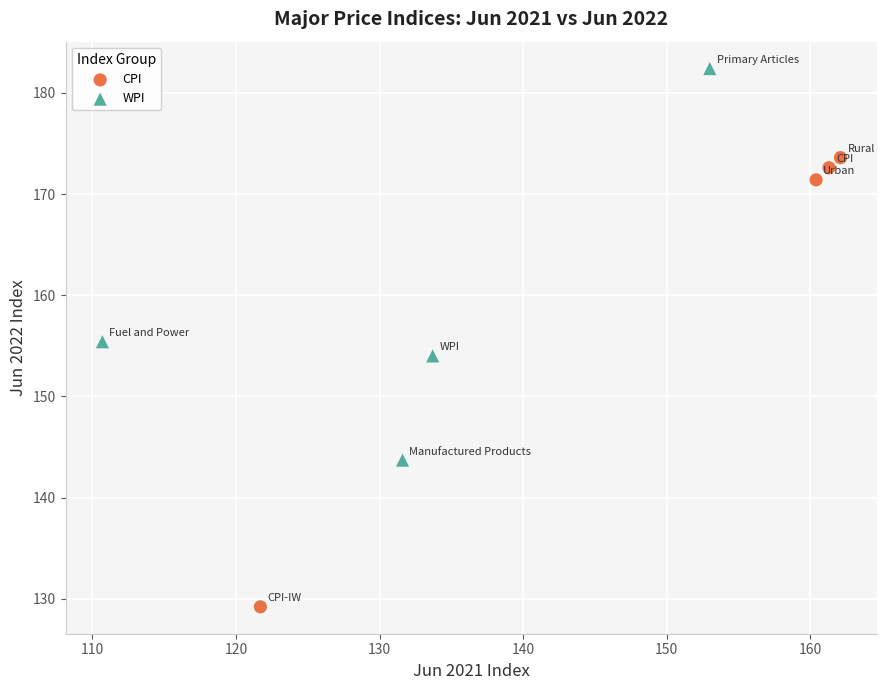

Which series has the largest Y range (max minus min)?

CPI